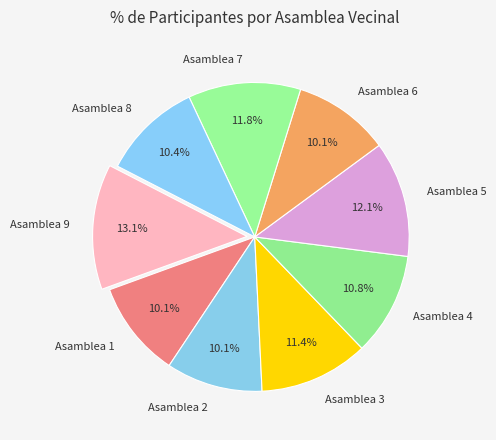

What is the largest slice in the pie chart?

Asamblea 9